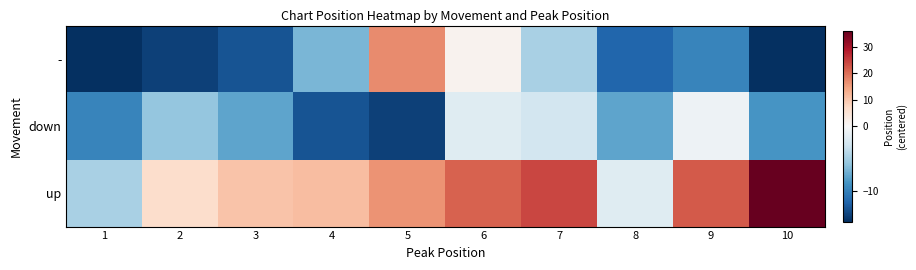

What is the minimum value shown in the chart?

-14.7